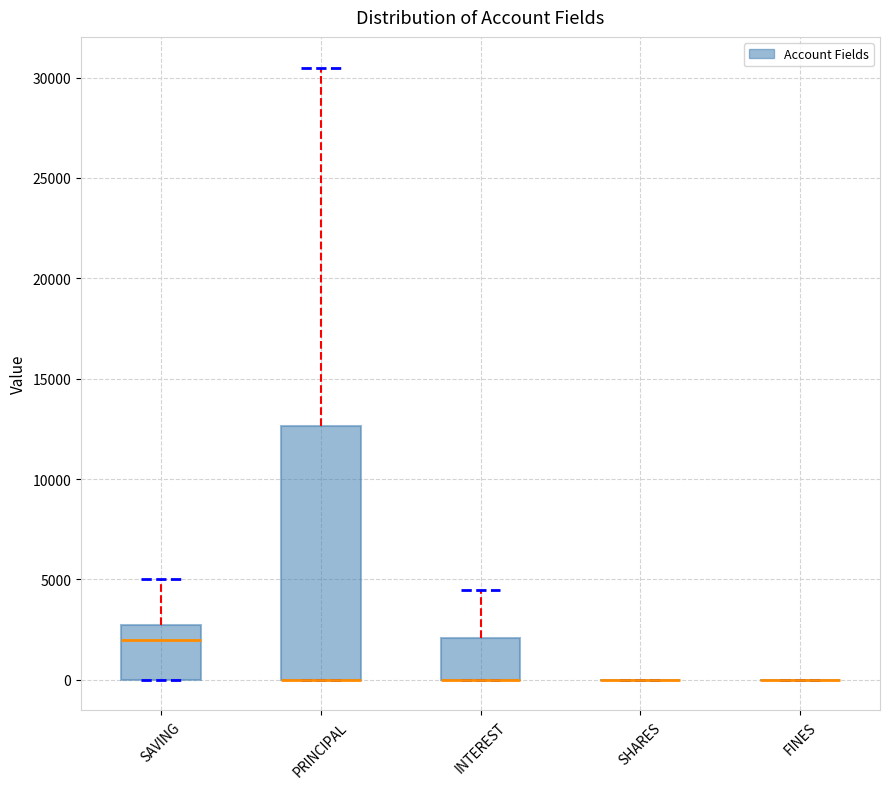

Which box is the tallest, from its lower edge to its upper edge?

PRINCIPAL